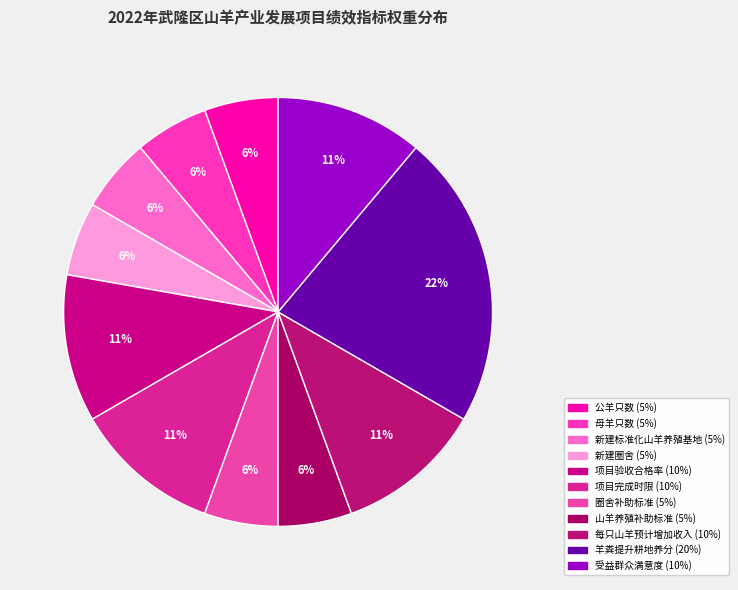

To the nearest percent, what portion does 羊粪提升耕地养分 represent?

22%